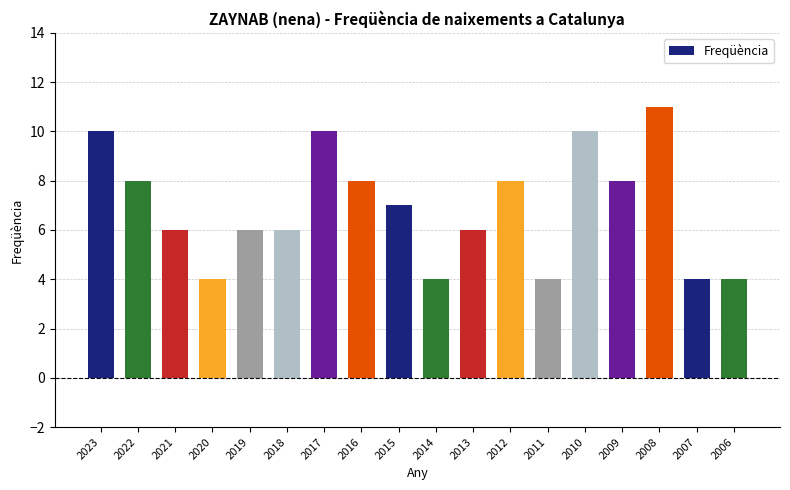

What value does the data have at 2012?

8